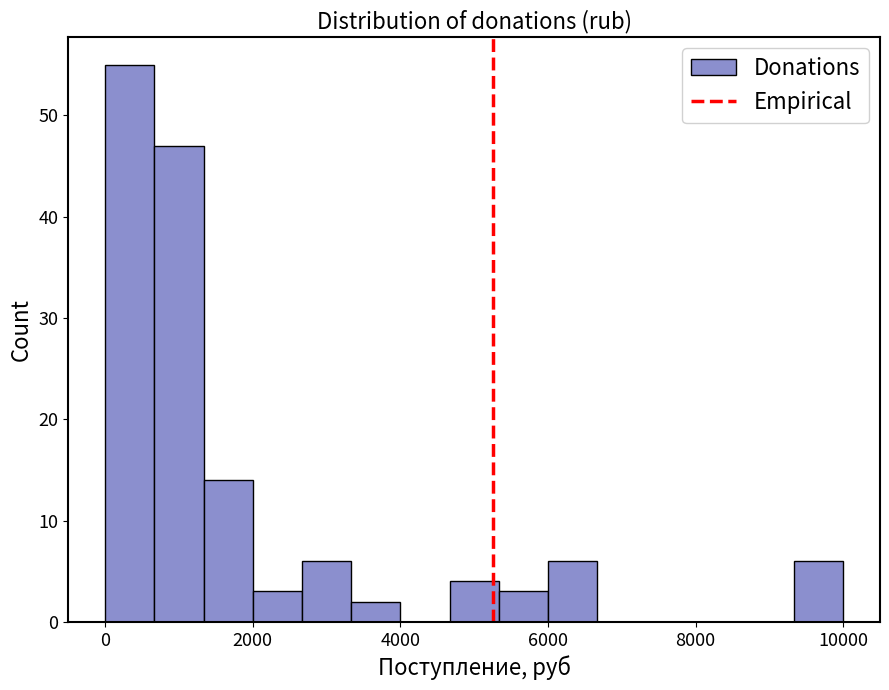

Read against the x-axis, roughly where is the centre of the tallest bar?

400